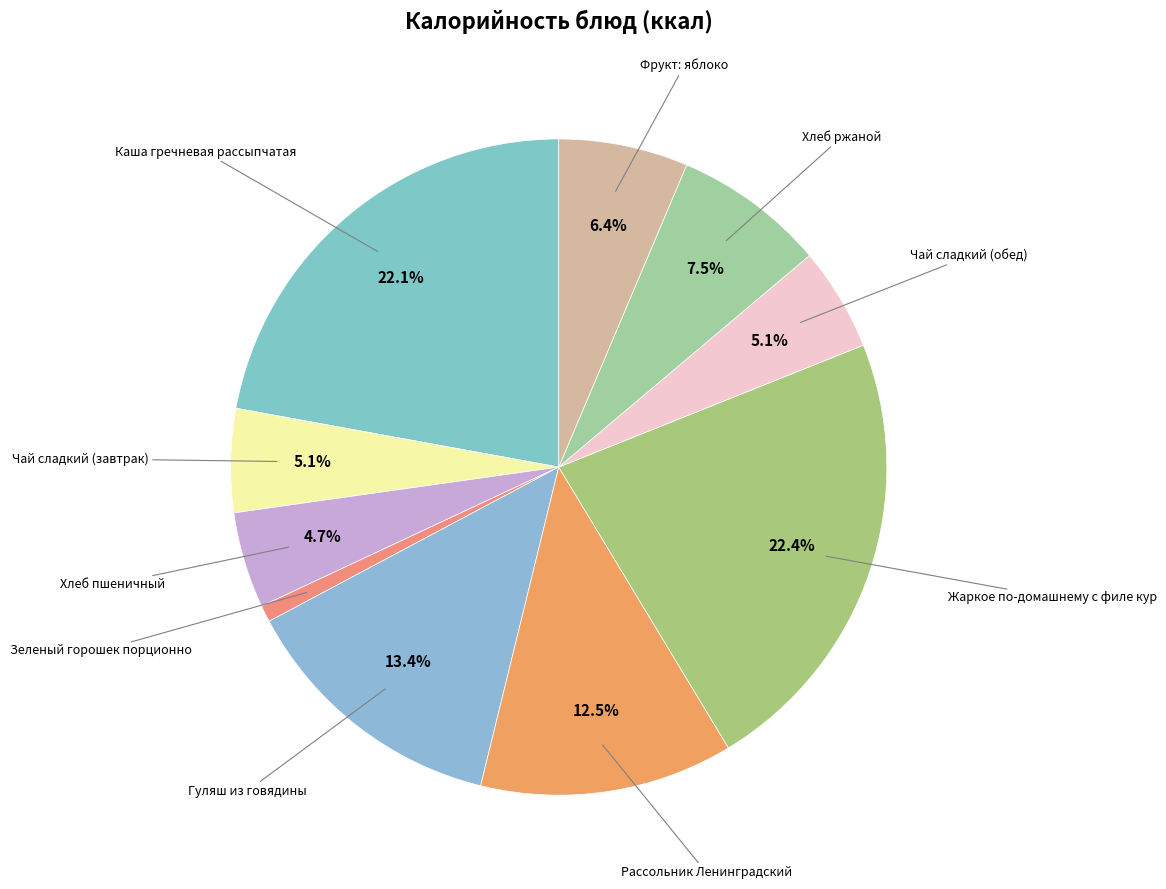

Rank the categories by value from lowest to highest.

Зеленый горошек порционно, Хлеб пшеничный, Чай сладкий (завтрак), Чай сладкий (обед), Фрукт: яблоко, Хлеб ржаной, Рассольник Ленинградский, Гуляш из говядины, Каша гречневая рассыпчатая, Жаркое по-домашнему с филе кур